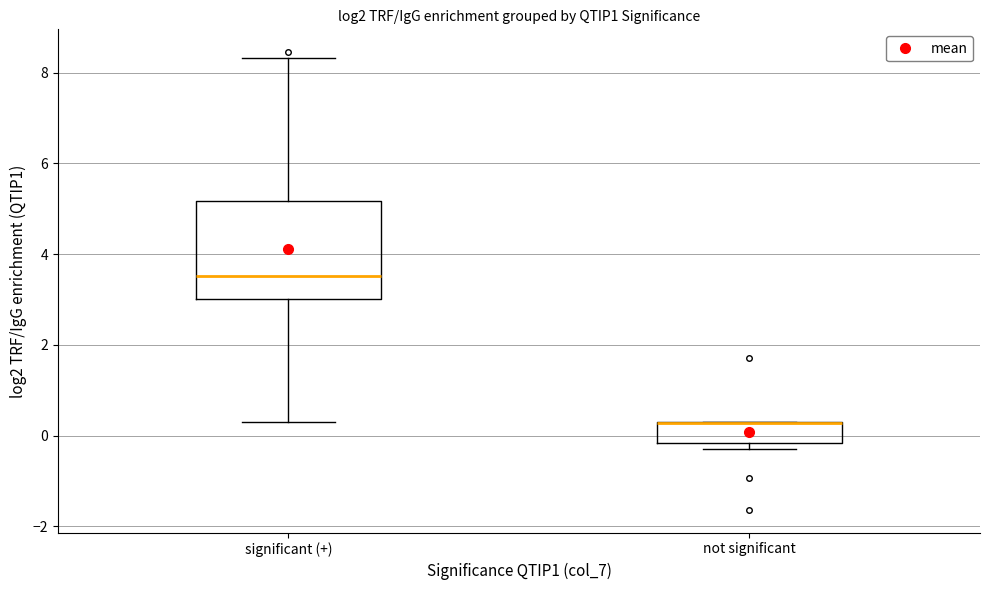

Where does the median line of the box for significant (+) sit on the y-axis? The values are not printed on the chart, so give them approximately, as read against the axis.

3.6